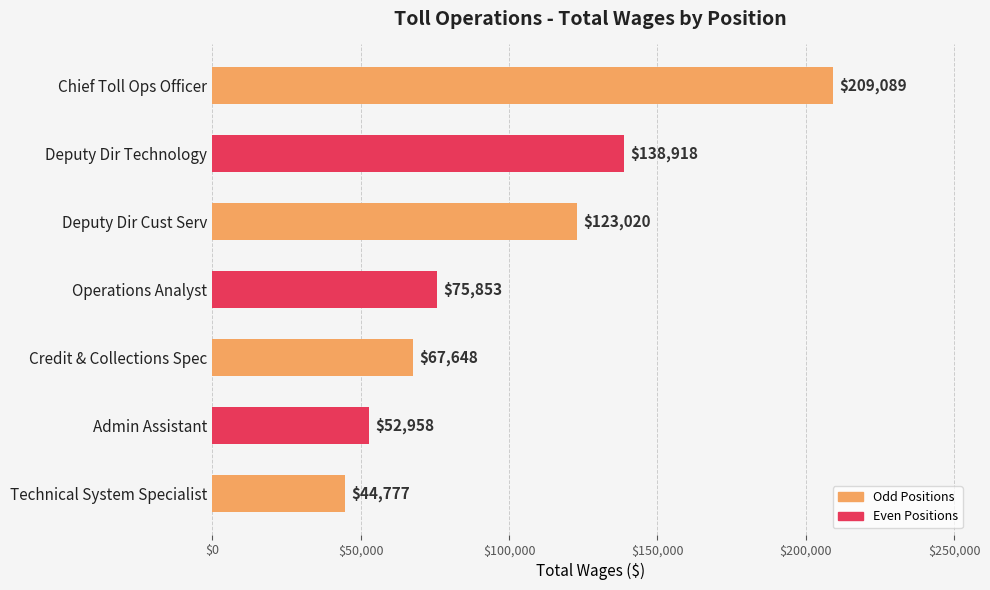

Reading top to bottom, transcribe all the data shown in this chart.

Chief Toll Ops Officer=209089	Deputy Dir Technology=138918	Deputy Dir Cust Serv=123020	Operations Analyst=75853	Credit & Collections Spec=67648	Admin Assistant=52958	Technical System Specialist=44777